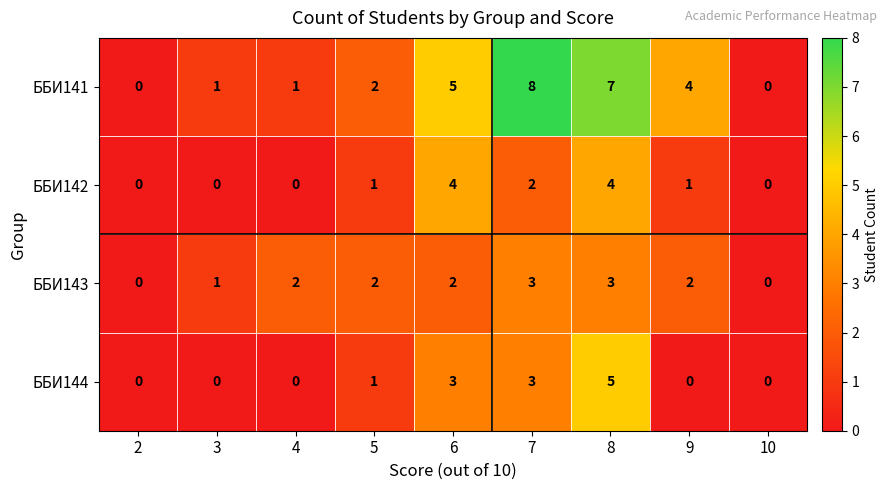

Which series has the largest range (max minus min)?

ББИ141